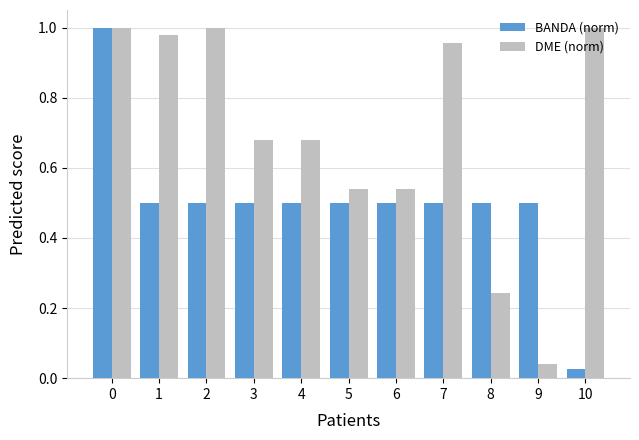

What is the spread (max minus min) of values at 8?

0.3